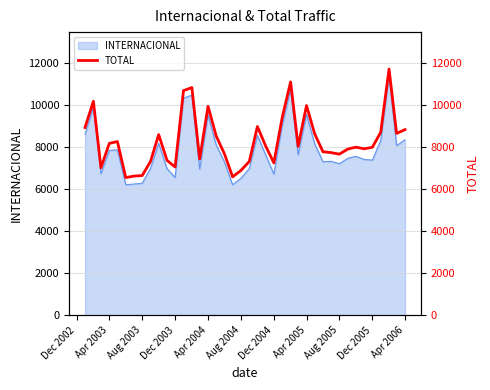

Does the chart have visible grid lines?

Yes